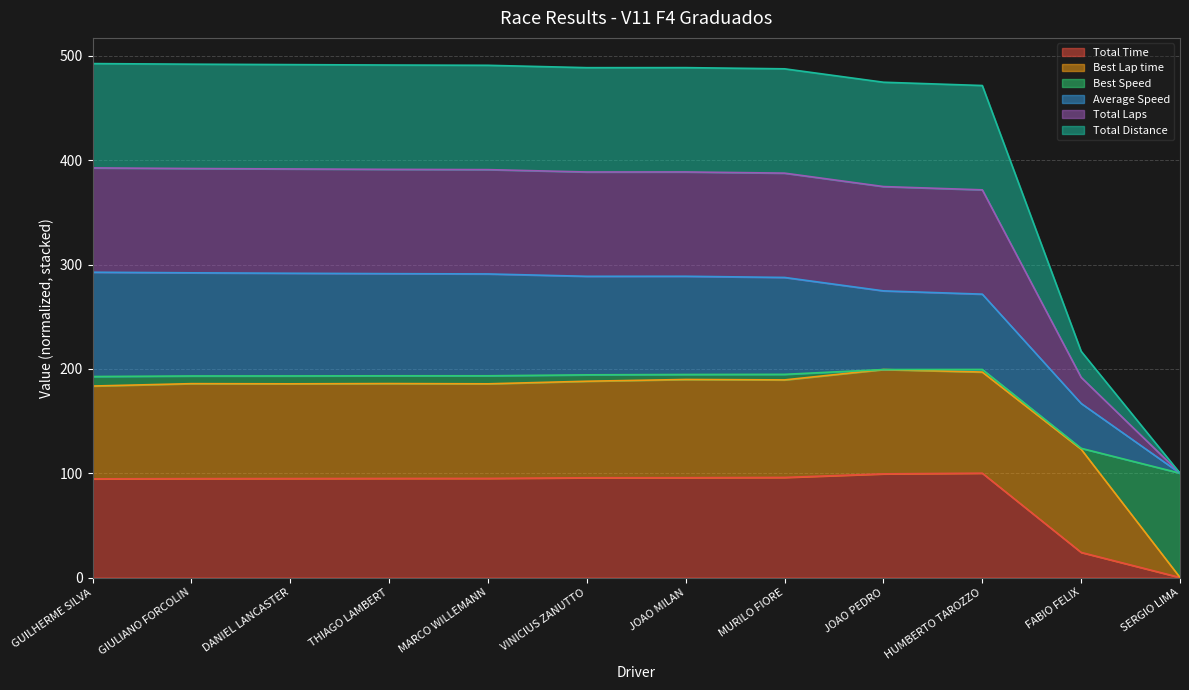

True or false: Total Laps and Total Distance cross at least once.

False